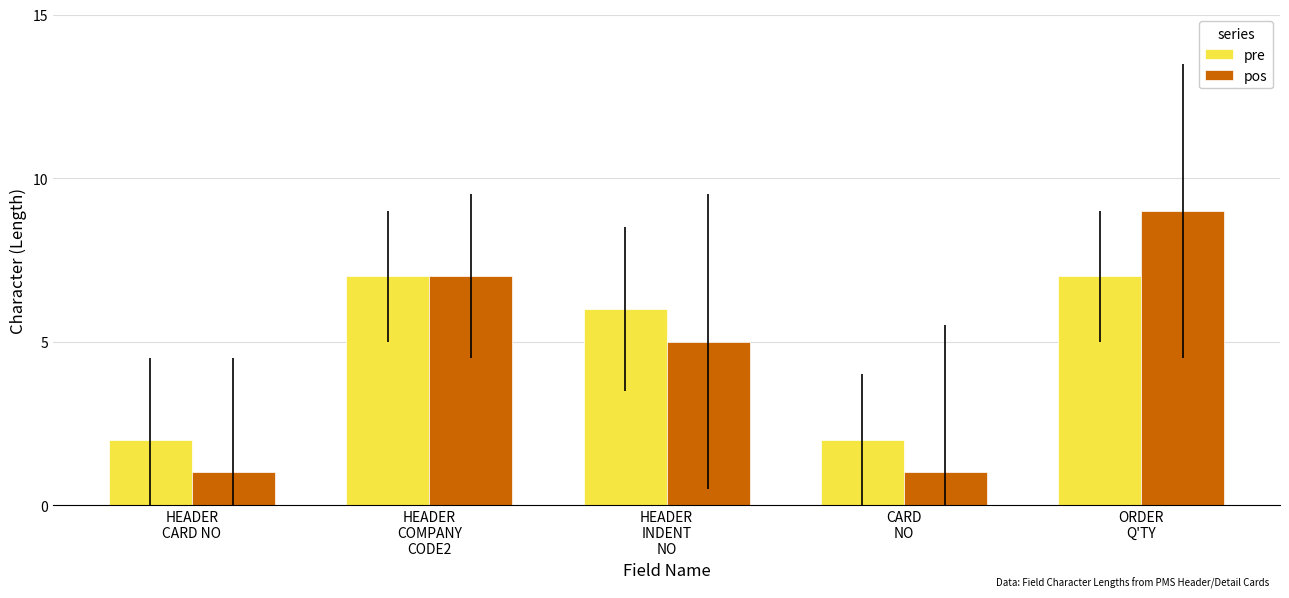

What is the difference between the second highest and minimum values in the pos series?

6